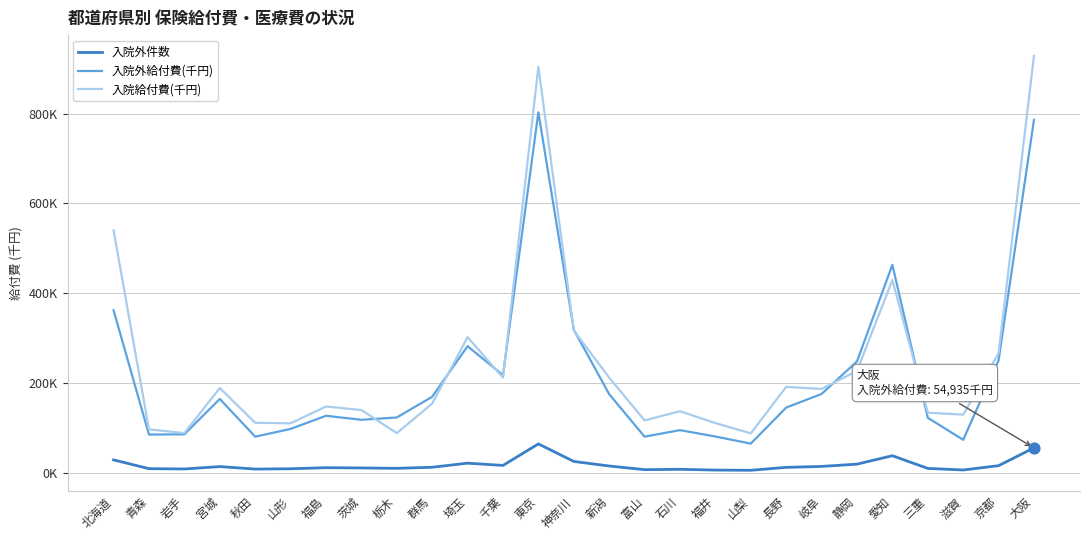

Is this an area chart (filled region under the line)?

No